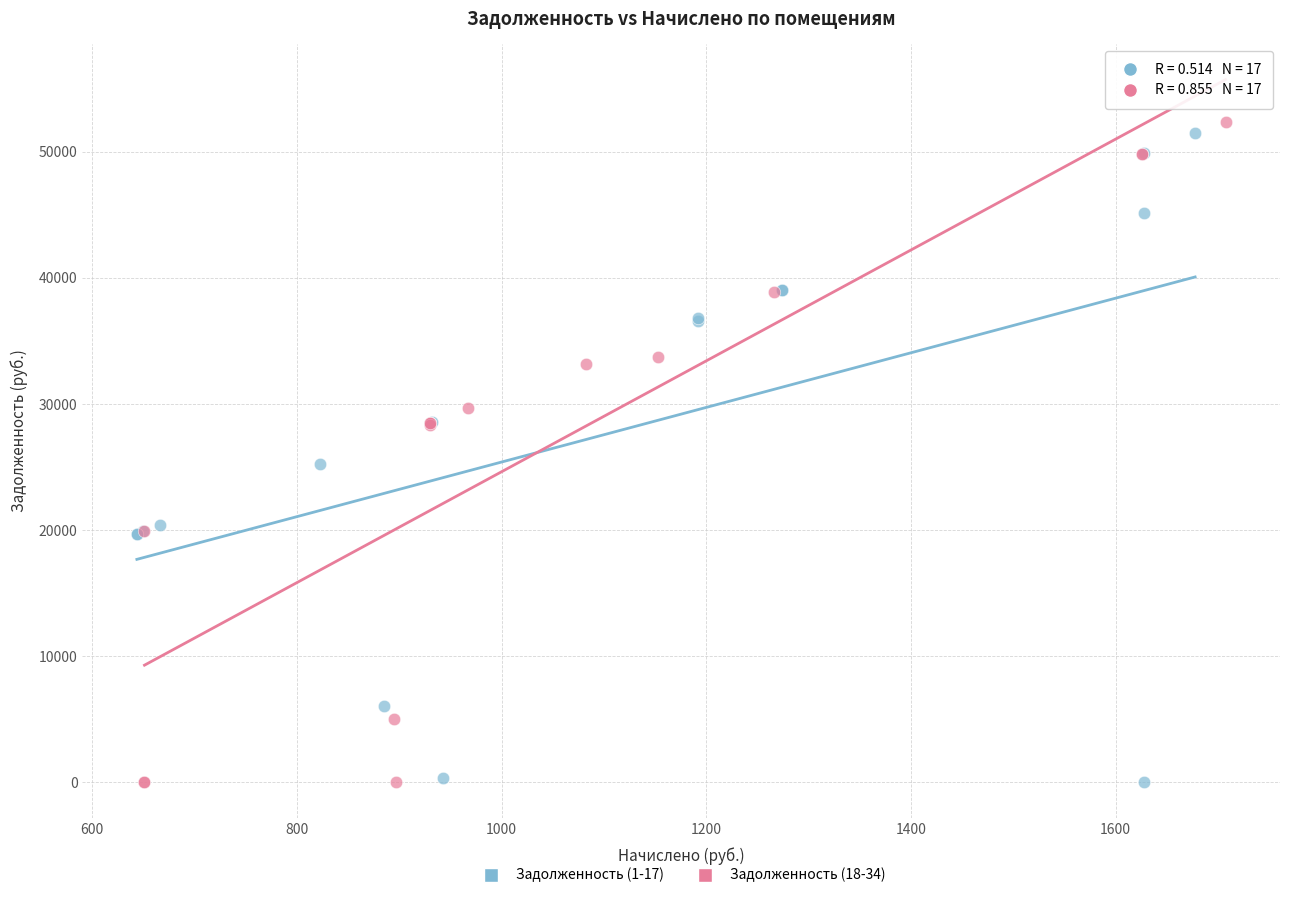

Which series reaches the maximum Y coordinate?

Задолженность (18-34)